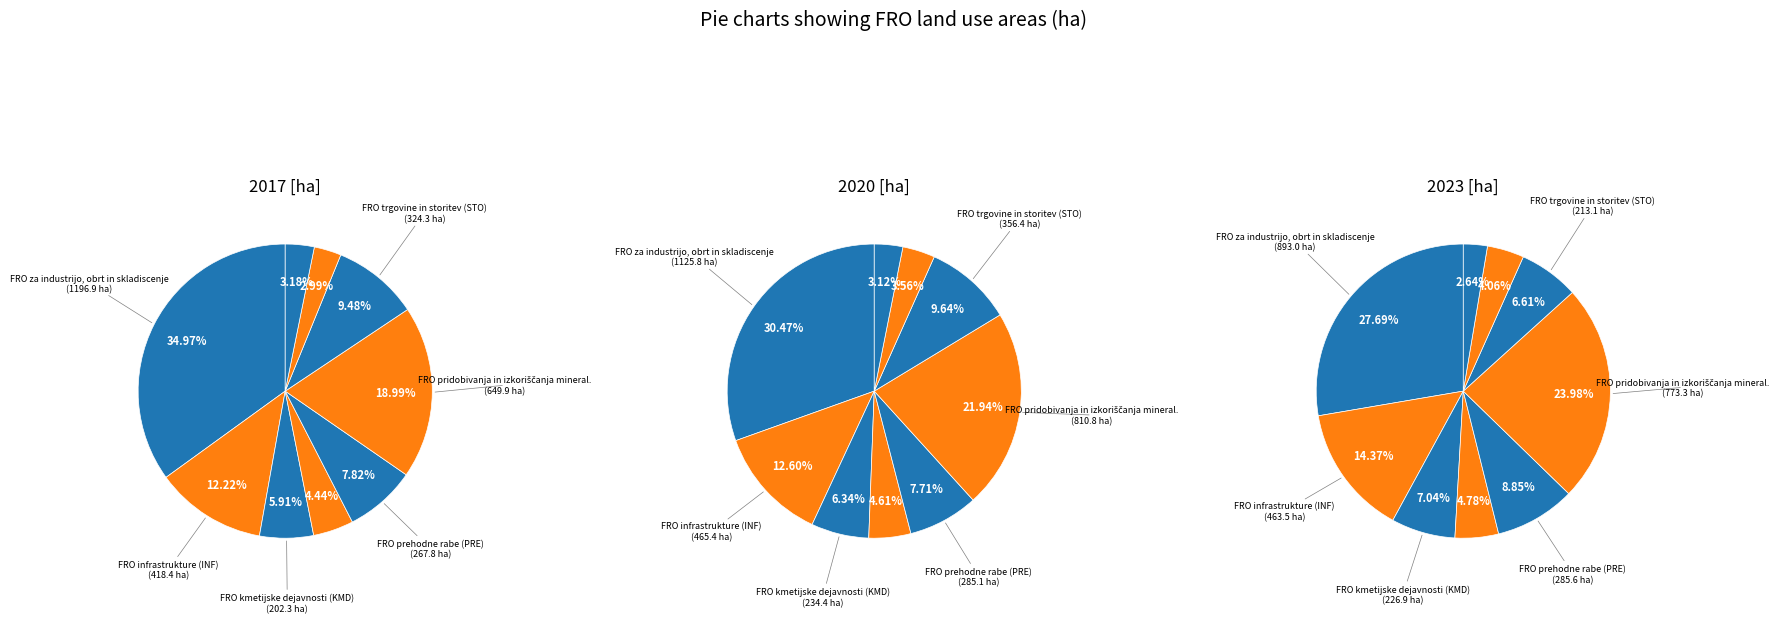

True or false: 6 accounts for 10% of the total.

True